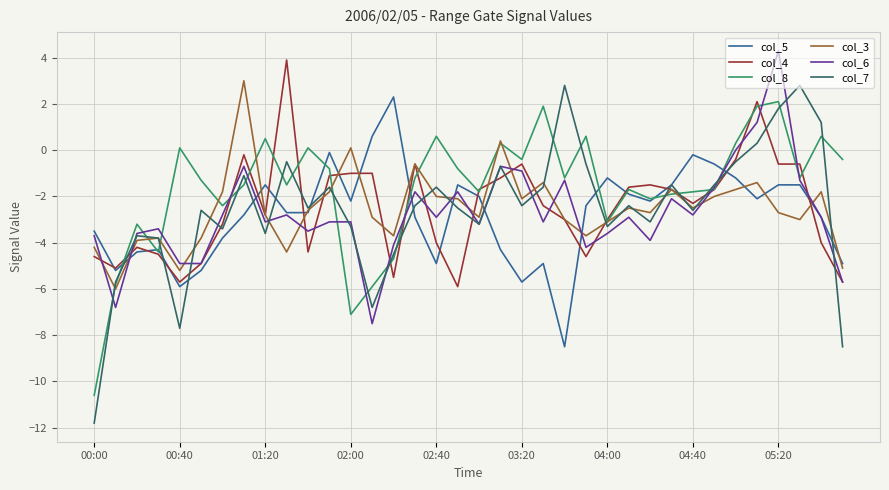

Which series has the widest spread of values?

col_7